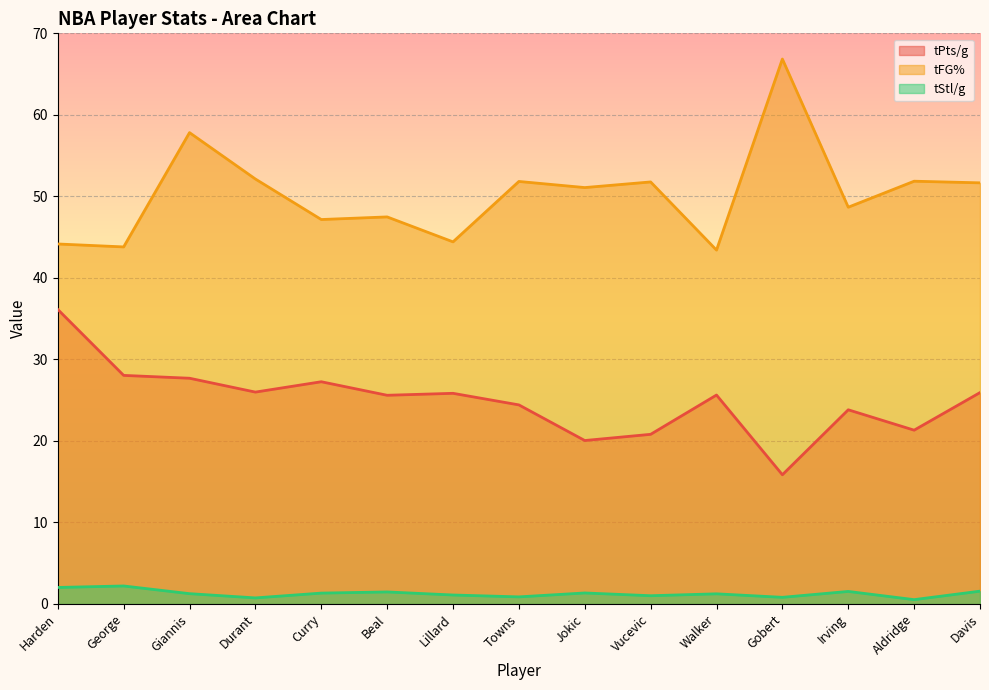

What are all the series names shown in the legend?

tPts/g, tFG%, tStl/g